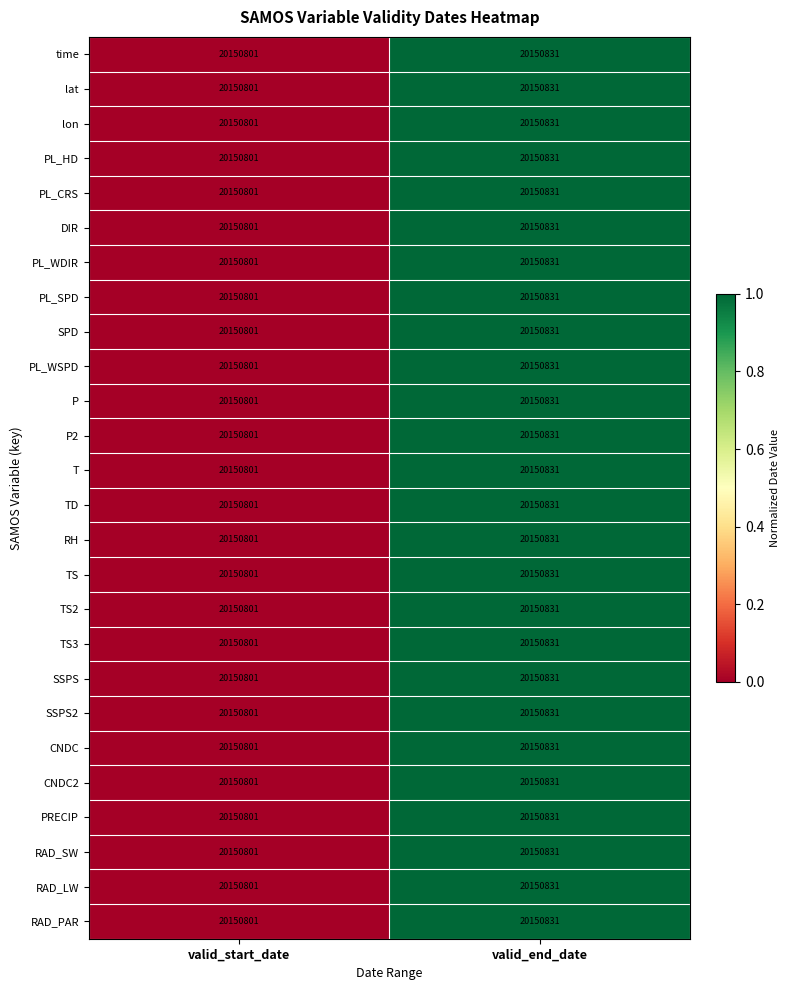

The PL_WDIR series shows 20150831 at valid_end_date. True or false?

True